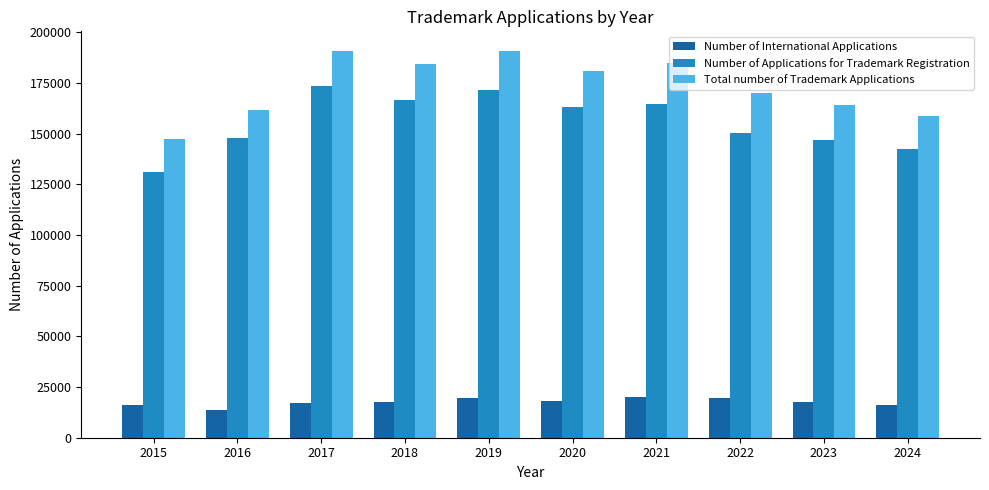

At 2017, list the series in order from smallest to largest.

Number of International Applications, Number of Applications for Trademark Registration, Total number of Trademark Applications